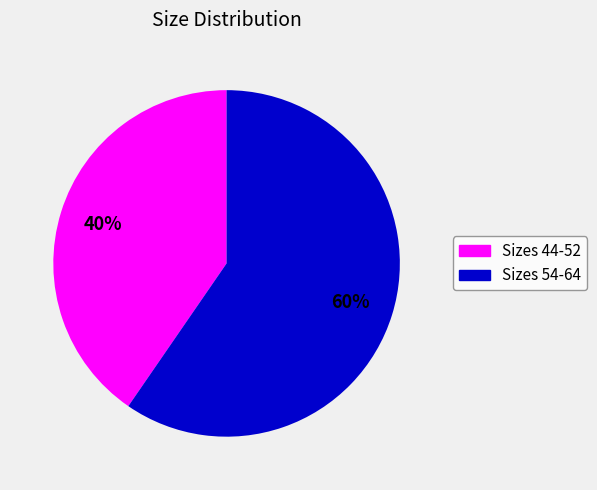

Rank the categories by value from highest to lowest.

Sizes 54-64, Sizes 44-52